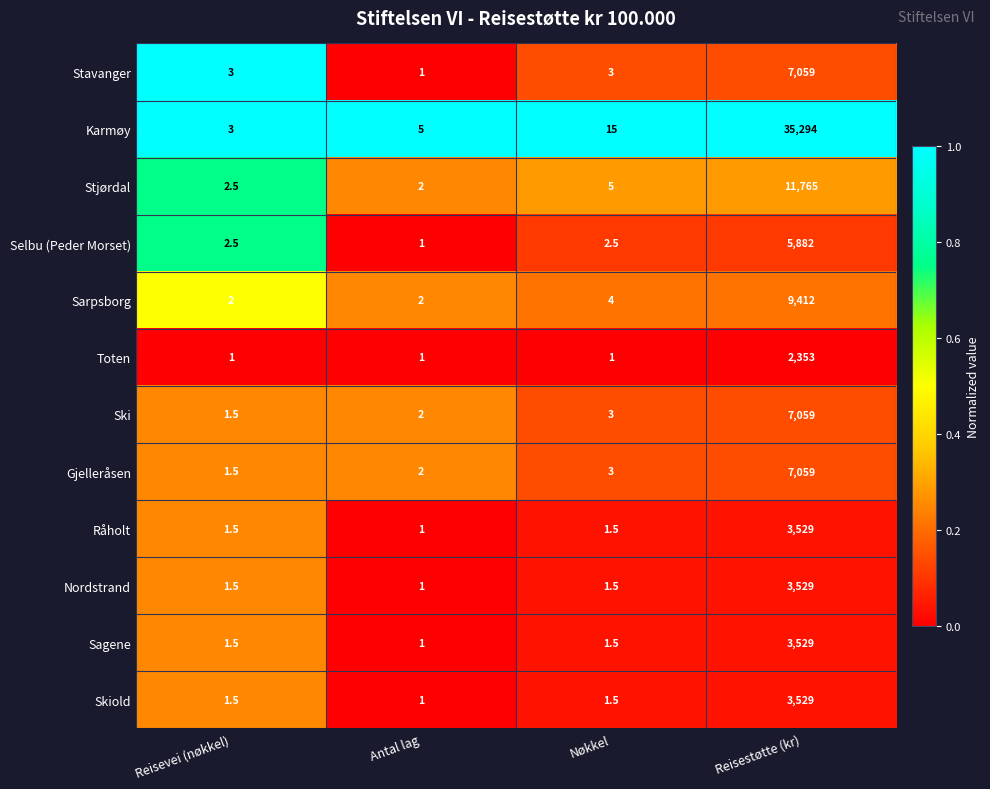

What is the total value across all series at Nøkkel?

42.5